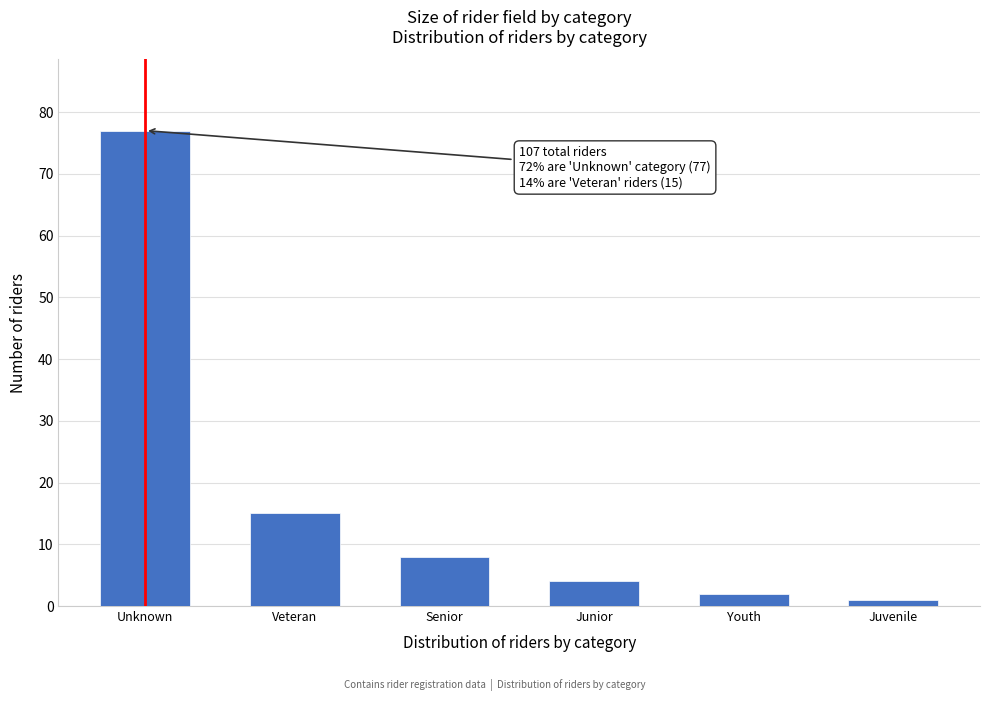

Reading left to right, extract all data points from this chart.

Unknown=77	Veteran=15	Senior=8	Junior=4	Youth=2	Juvenile=1